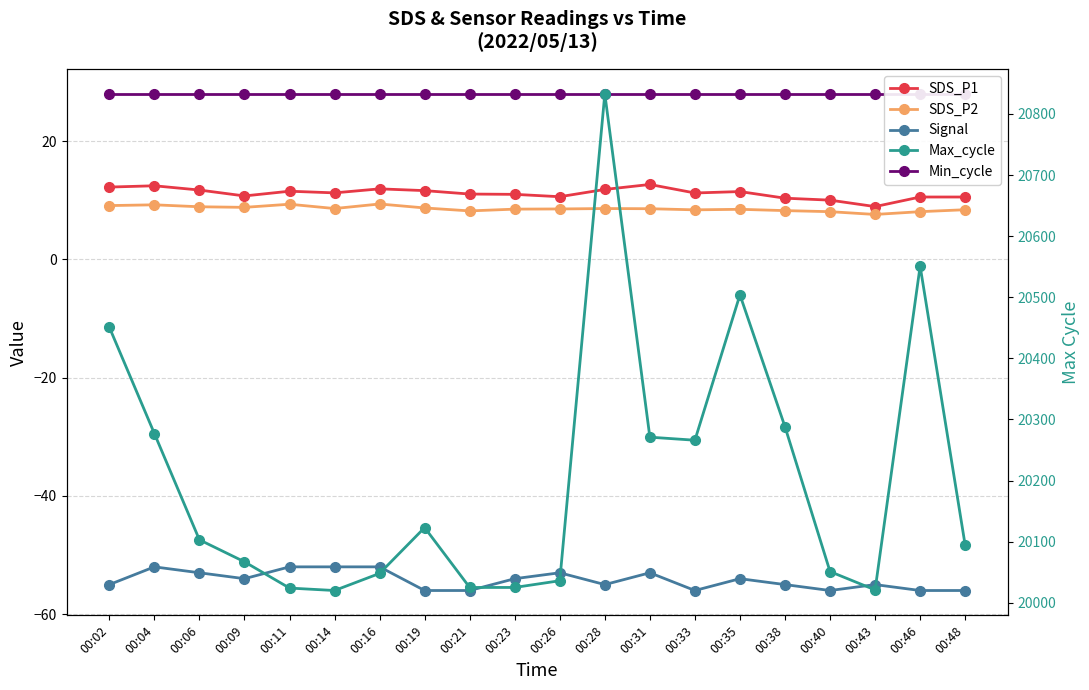

Which series has the largest total across all categories?

Max_cycle